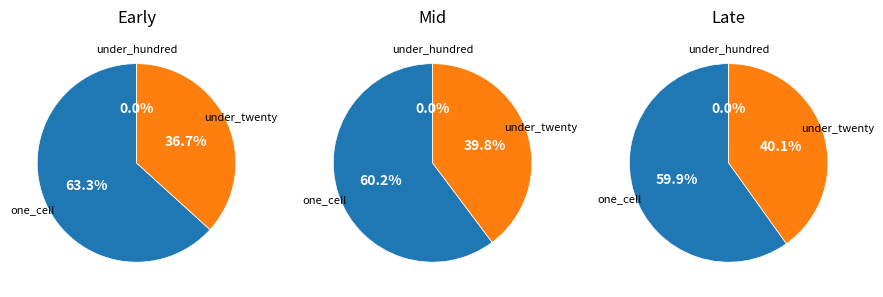

The 29 slice represents 1% of the pie. True or false?

False